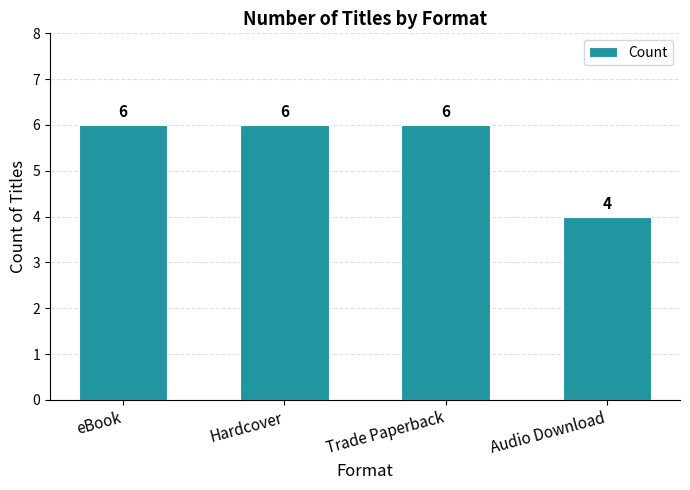

Reading left to right, extract all data points from this chart.

6	6	6	4